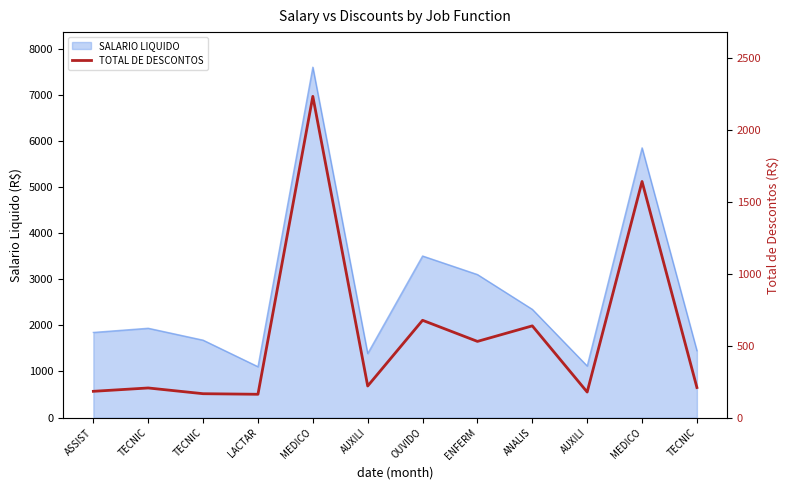

Which has a higher value, TECNIC or MEDICO?

MEDICO